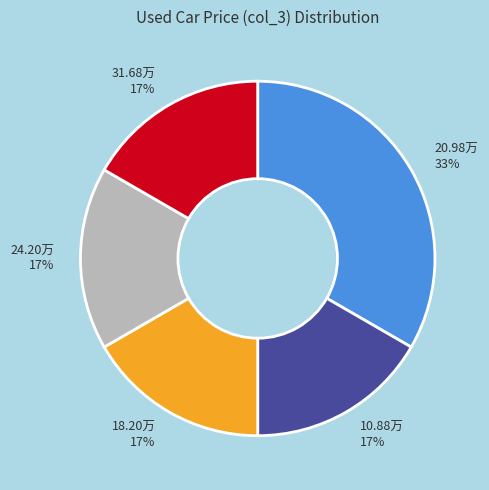

Which slice is the largest?

20.98万 33%